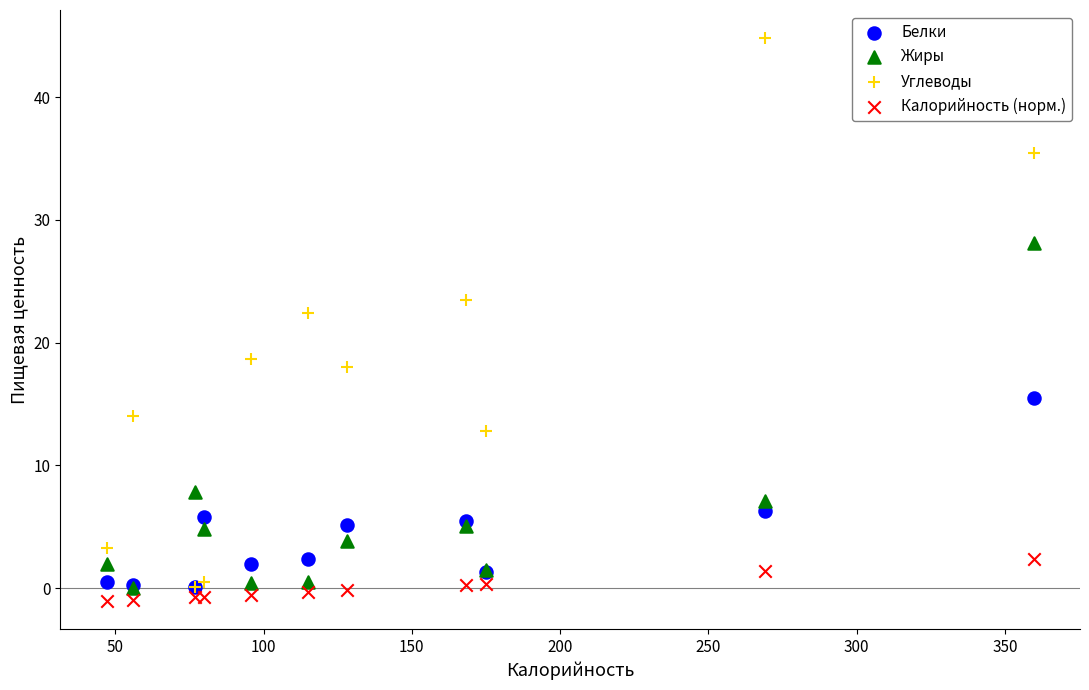

What are all the series names shown in the legend?

Белки, Жиры, Углеводы, Калорийность (норм.)